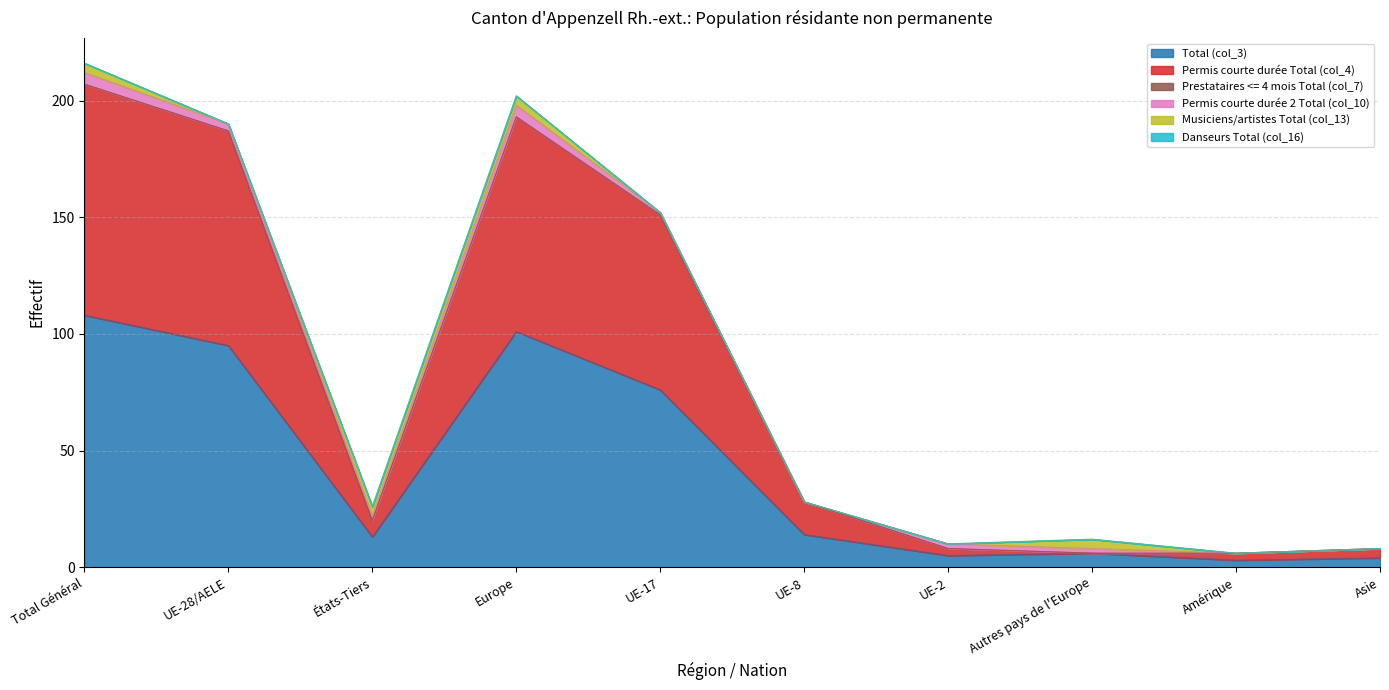

What are all the series names shown in the legend?

Total (col_3), Permis courte durée Total (col_4), Prestataires <= 4 mois Total (col_7), Permis courte durée 2 Total (col_10), Musiciens/artistes Total (col_13), Danseurs Total (col_16)